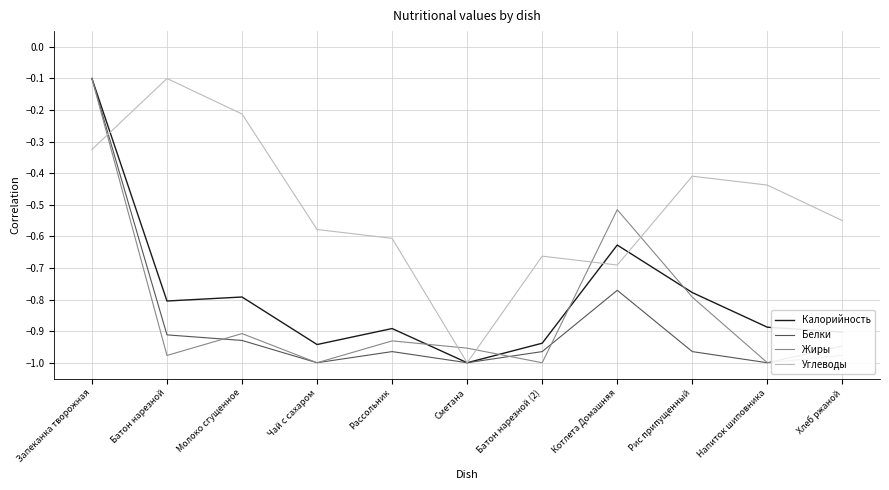

What is the difference between the maximum and minimum values in the Углеводы series?

0.9